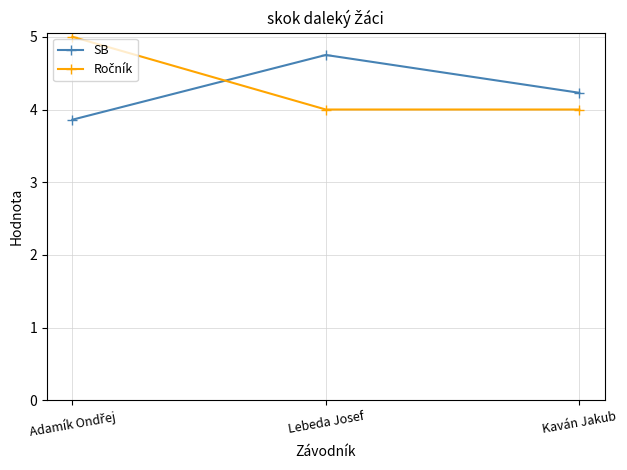

What is the label of the 1st point from the right?

Kaván Jakub